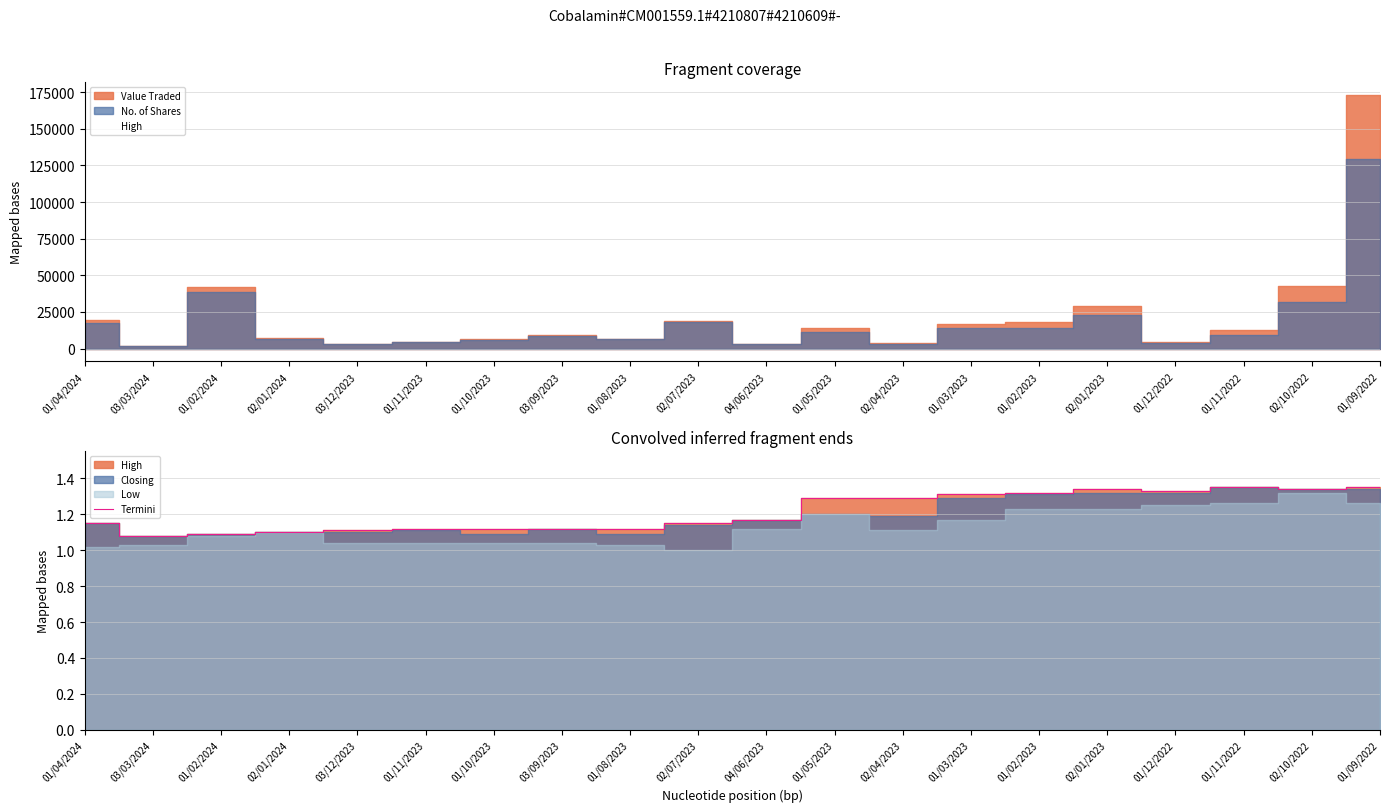

Count the number of categories in the chart.

20